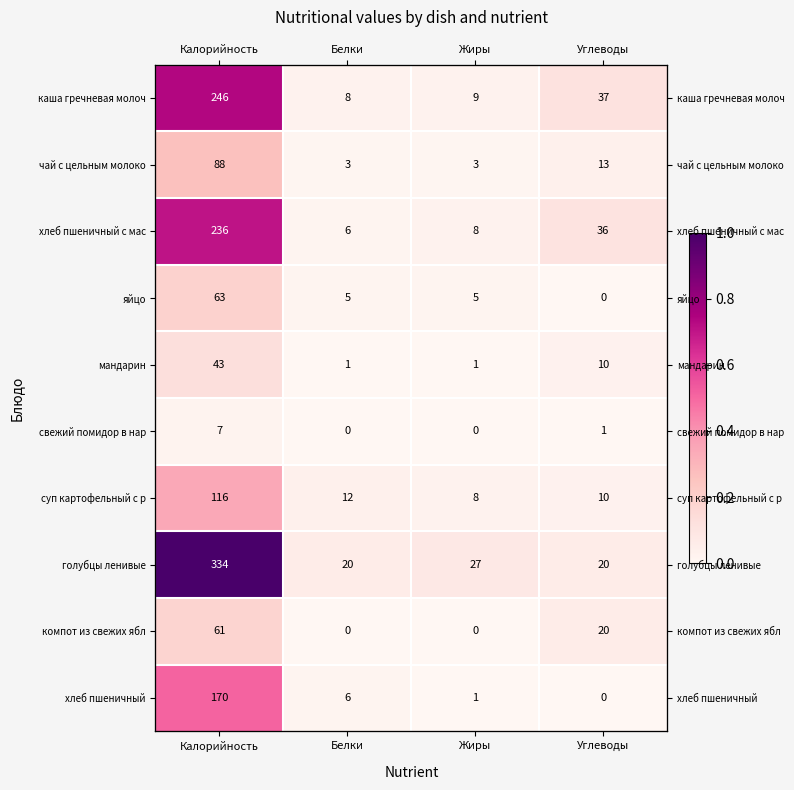

List the series in order of their peak value, highest first.

голубцы ленивые, каша гречневая молоч, хлеб пшеничный с мас, хлеб пшеничный, суп картофельный с р, чай с цельным молоко, яйцо, компот из свежих ябл, мандарин, свежий помидор в нар